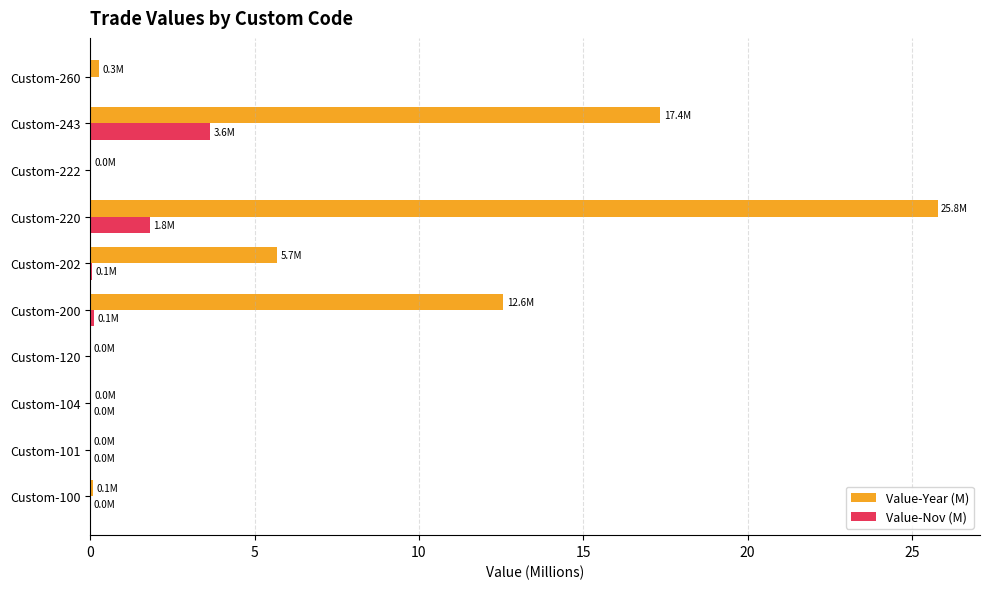

Which series has the largest total across all categories?

Value-Year (M)